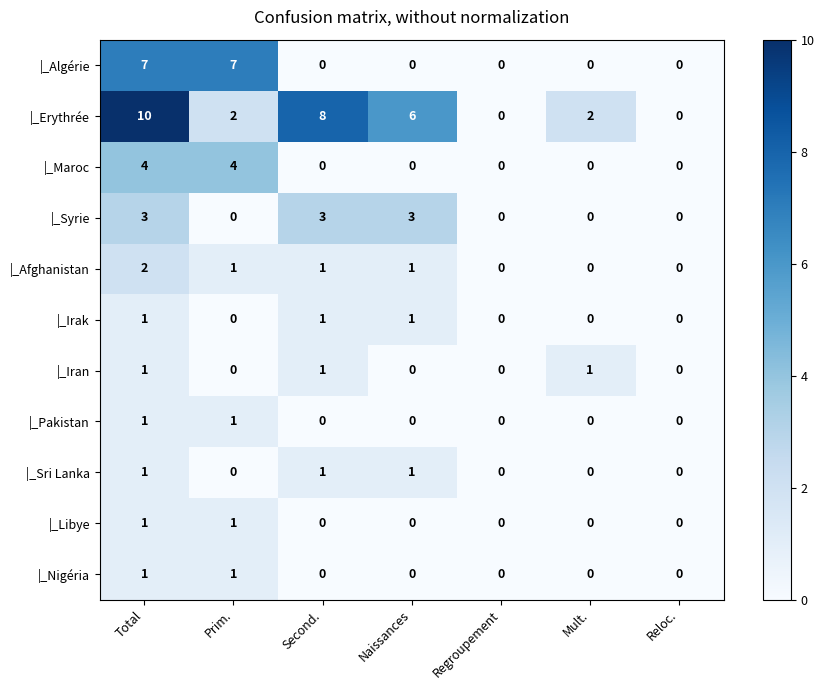

Which series changed the most between Total and Naissances?

|_Algérie